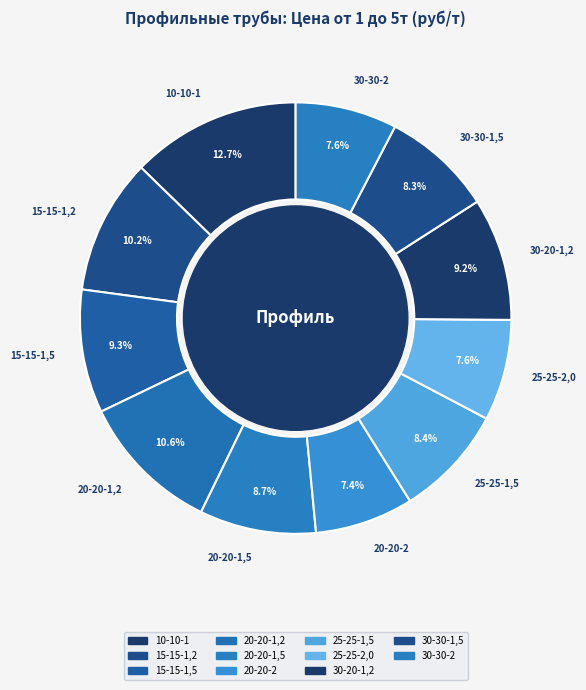

Which has a higher value, 30-20-1,2 or 10-10-1?

10-10-1